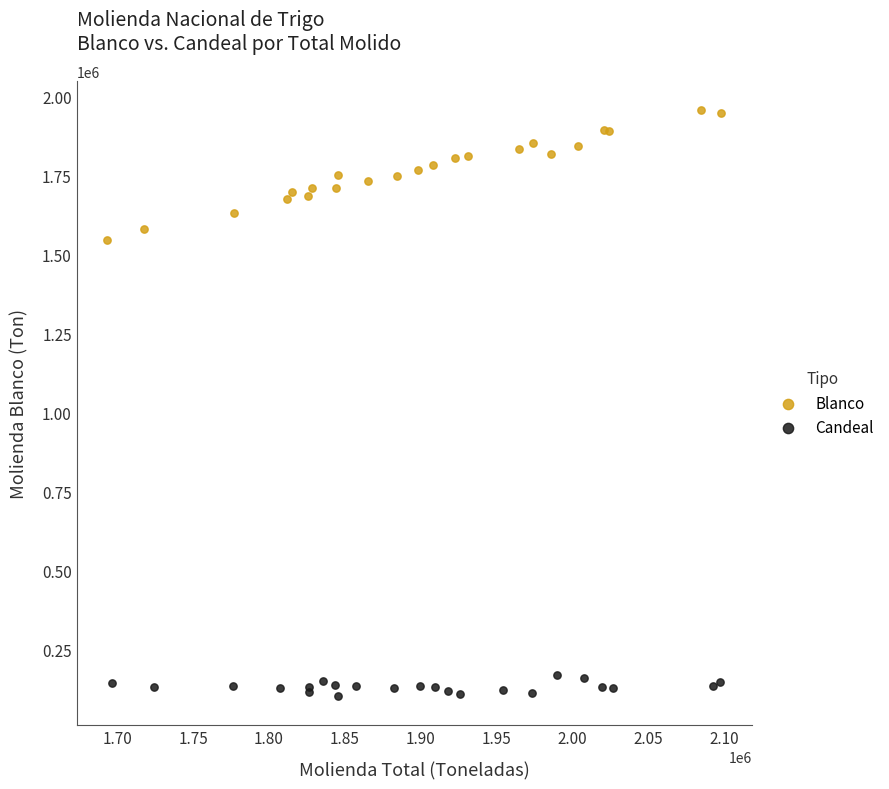

What are all the series names shown in the legend?

Blanco, Candeal